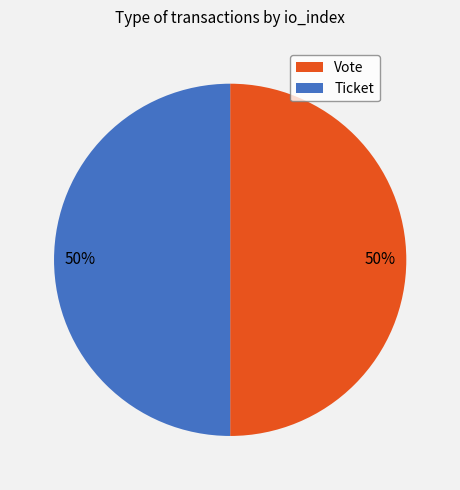

The Vote slice represents 99% of the pie. True or false?

False